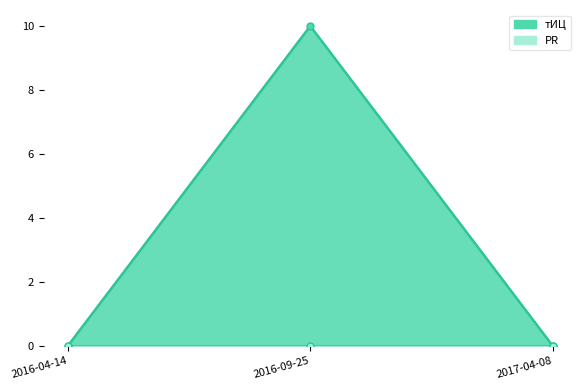

Reading right to left, transcribe all the data shown in this chart.

0	10	0